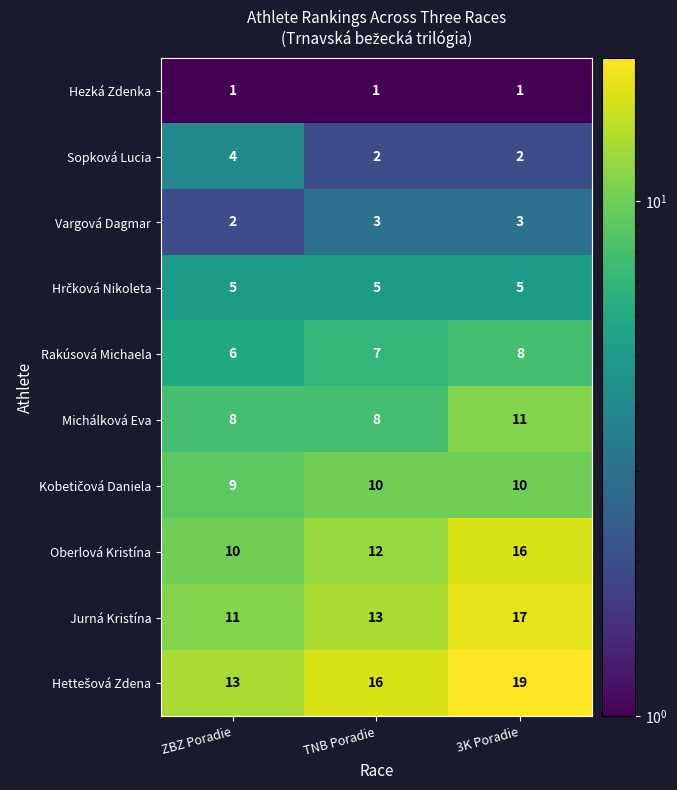

Is it true that Jurná Kristína equals 11 at ZBZ Poradie?

True